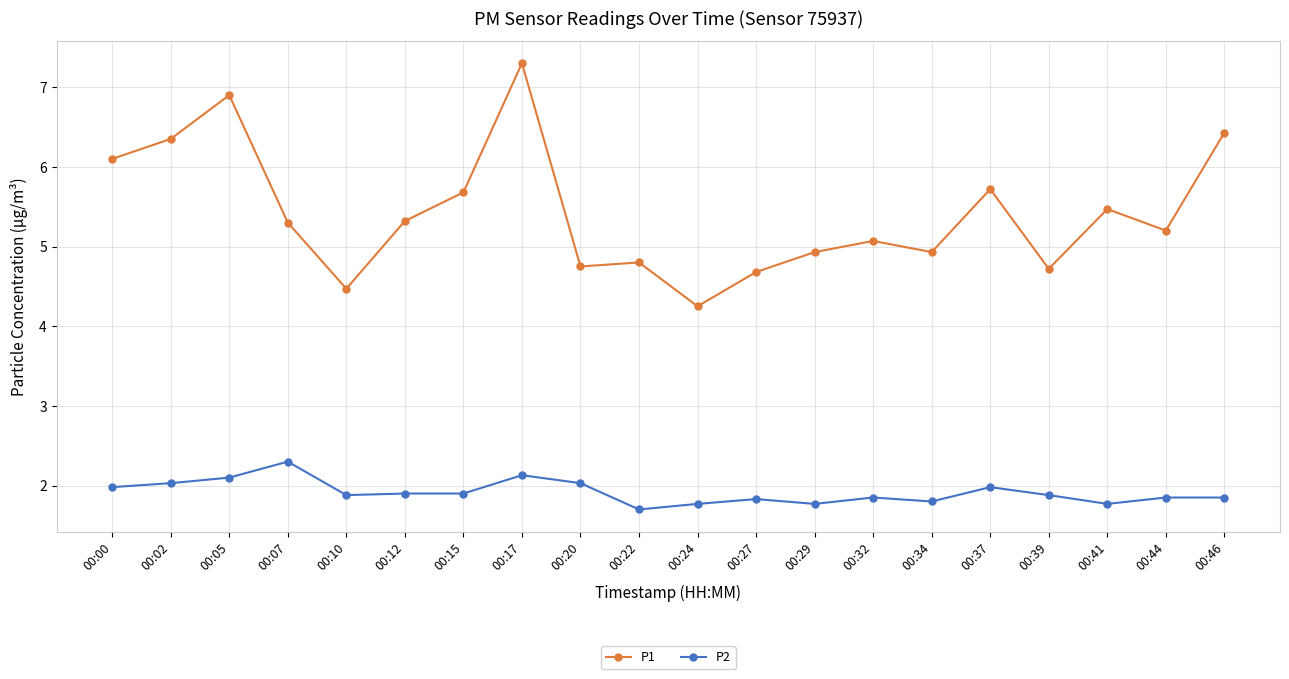

True or false: P1 has more than 0 points higher than both neighbors.

True